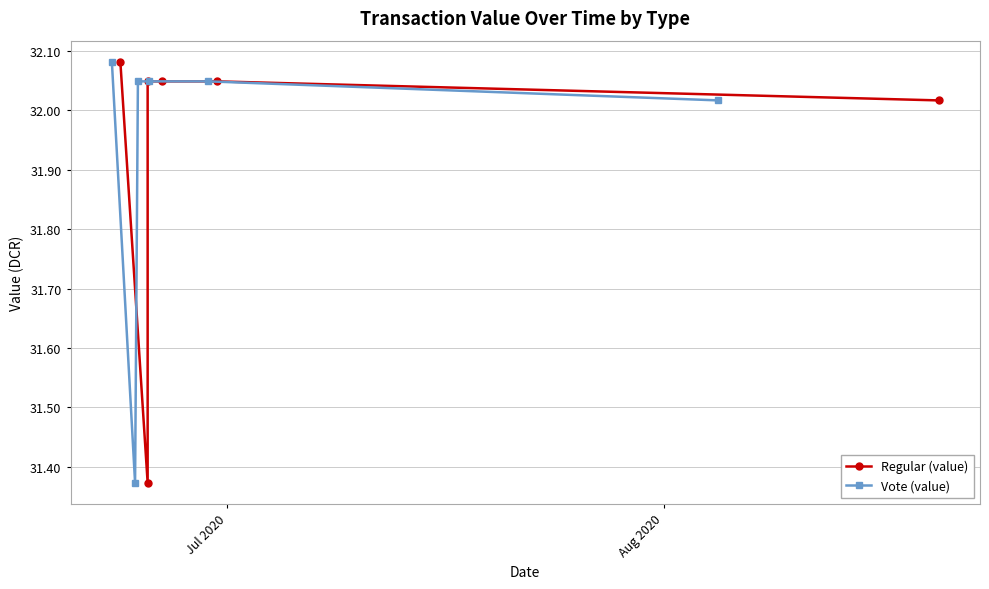

At which category is the sum across all series the highest?

Jul 2020